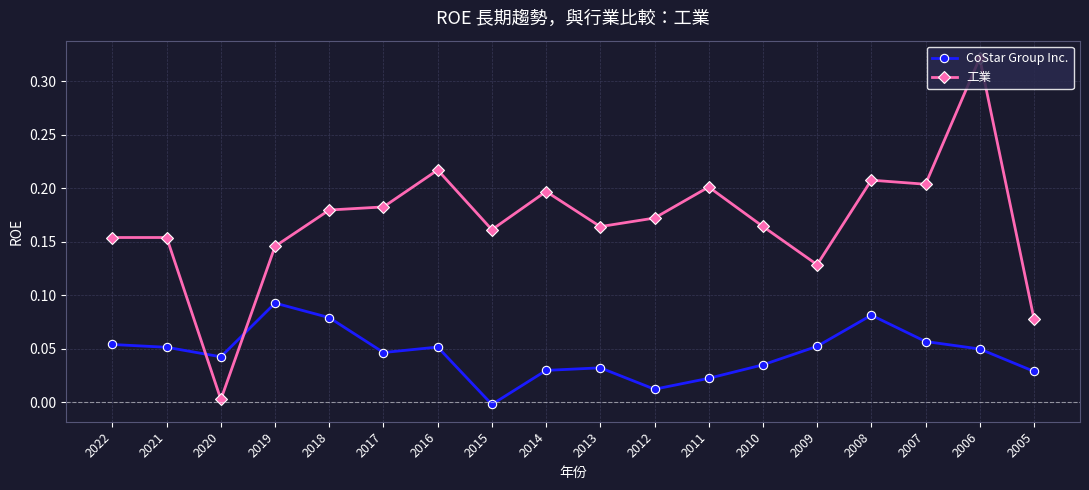

True or false: 工業 has a value of 0.2 at 2018.

True